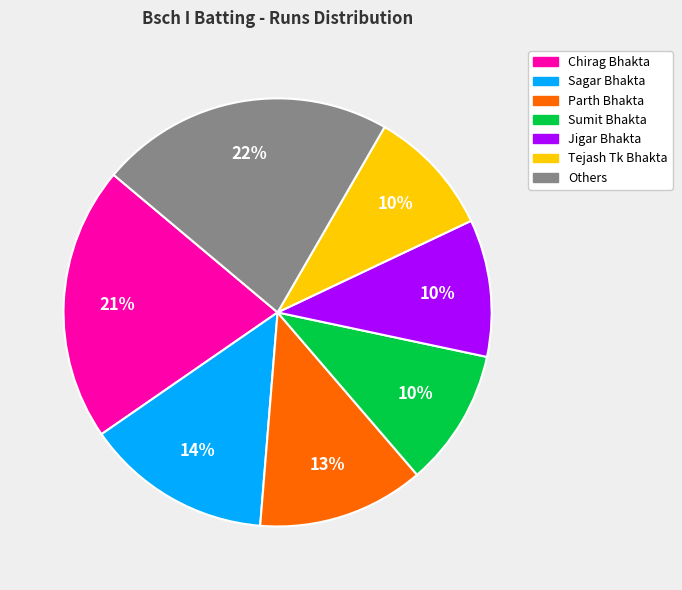

Which has a higher value, Sagar Bhakta or Tejash Tk Bhakta?

Sagar Bhakta